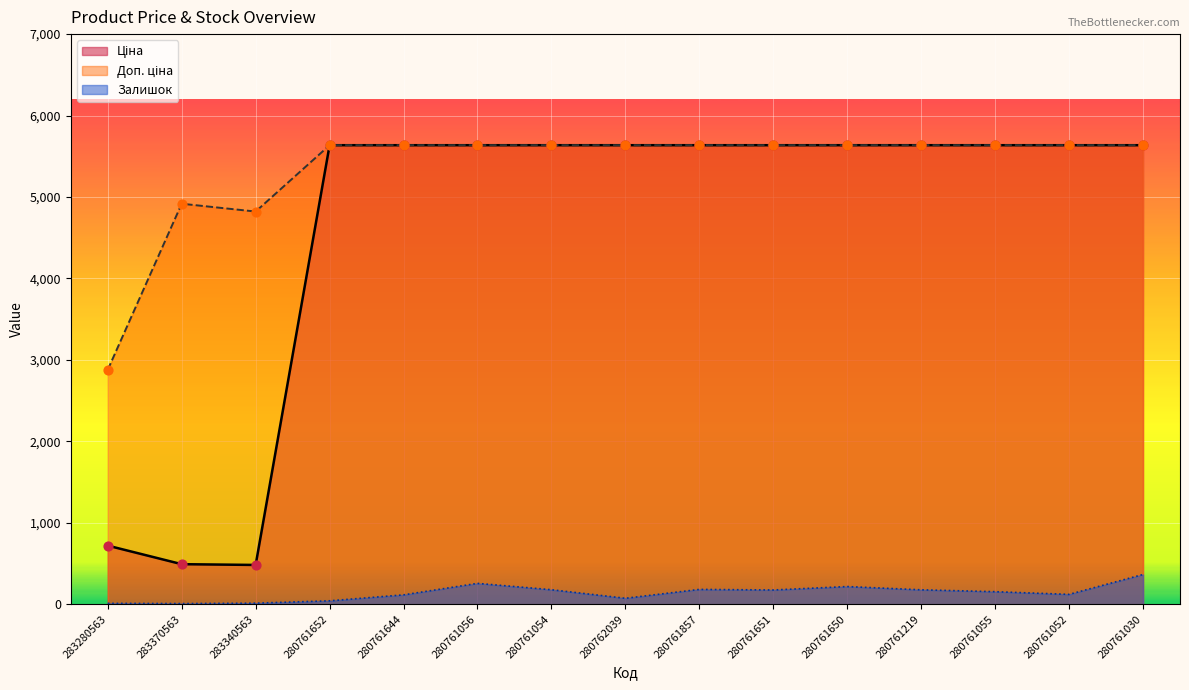

Which series reaches the maximum Y coordinate?

Ціна